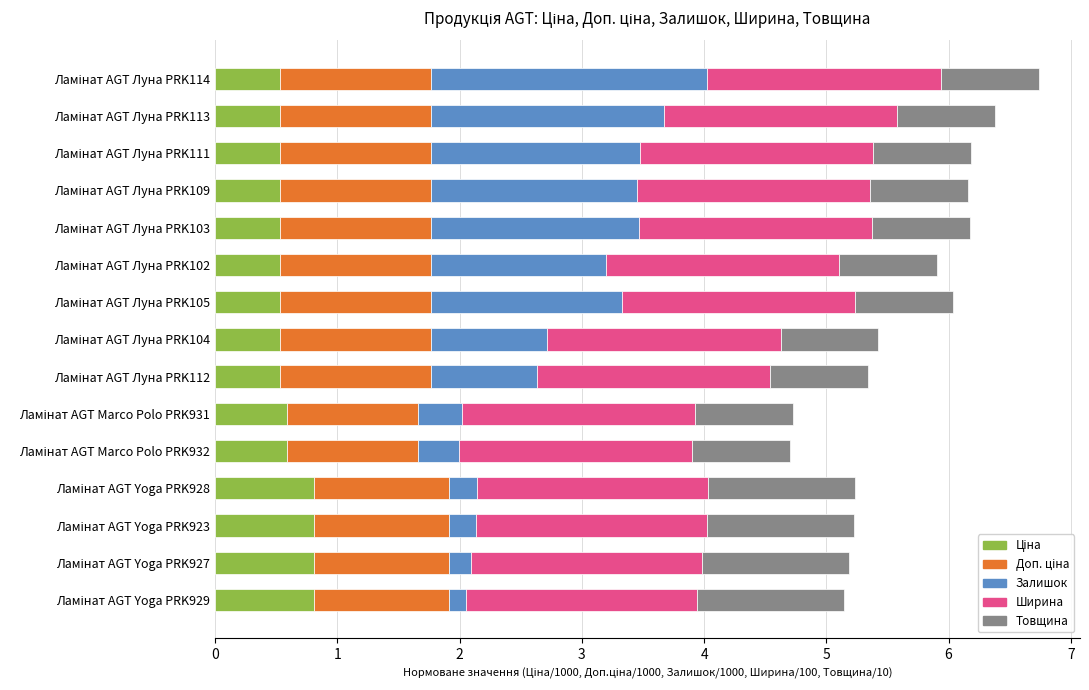

Count the number of data series in this chart.

5